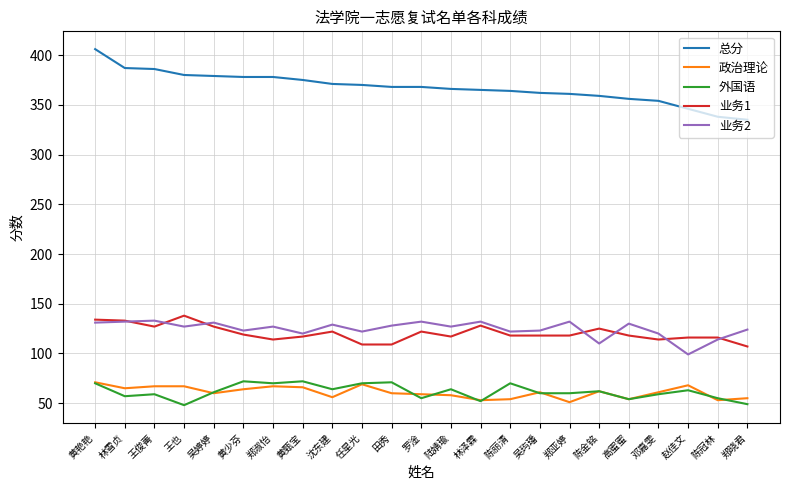

At which category is the sum across all series the highest?

黄艳艳